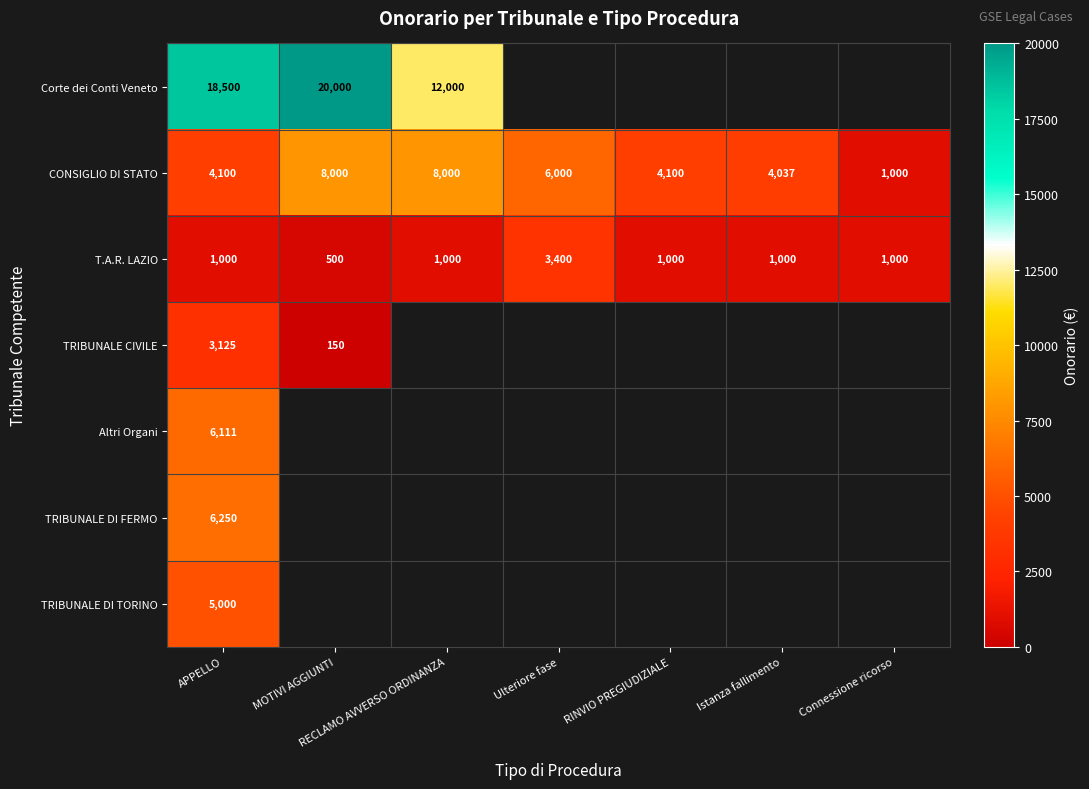

What is the approximate value of CONSIGLIO DI STATO at MOTIVI AGGIUNTI?

8000